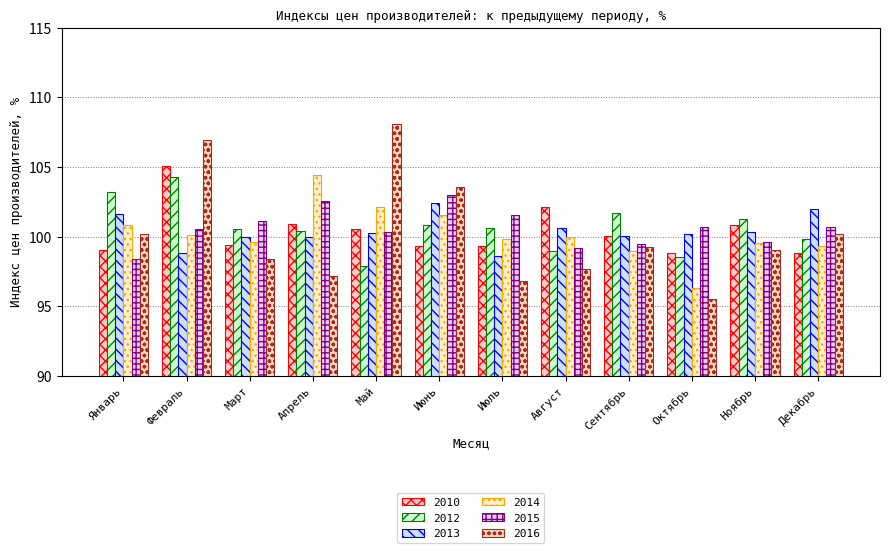

At which label does 2016 first exceed 99?

Январь